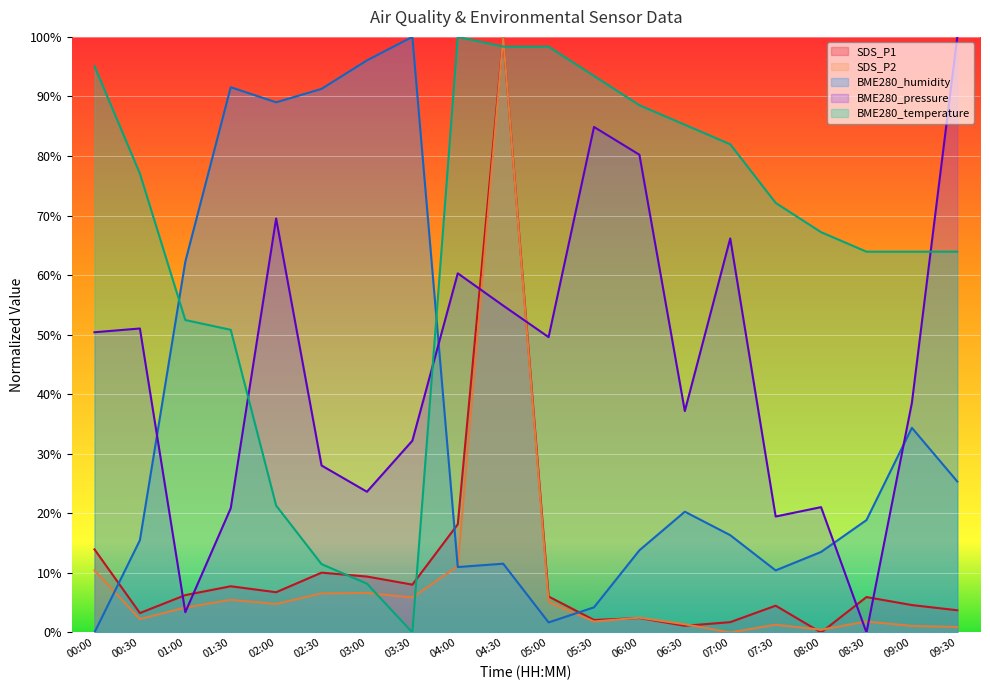

Rank the series at 07:00 from lowest to highest value.

SDS_P2, SDS_P1, BME280_humidity, BME280_pressure, BME280_temperature